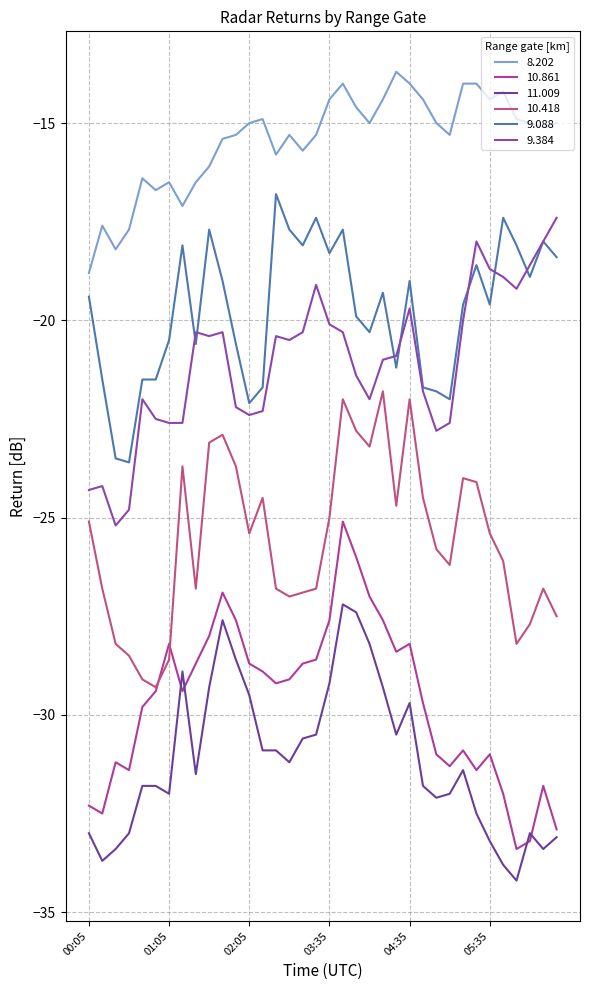

How many series are shown in this chart?

6